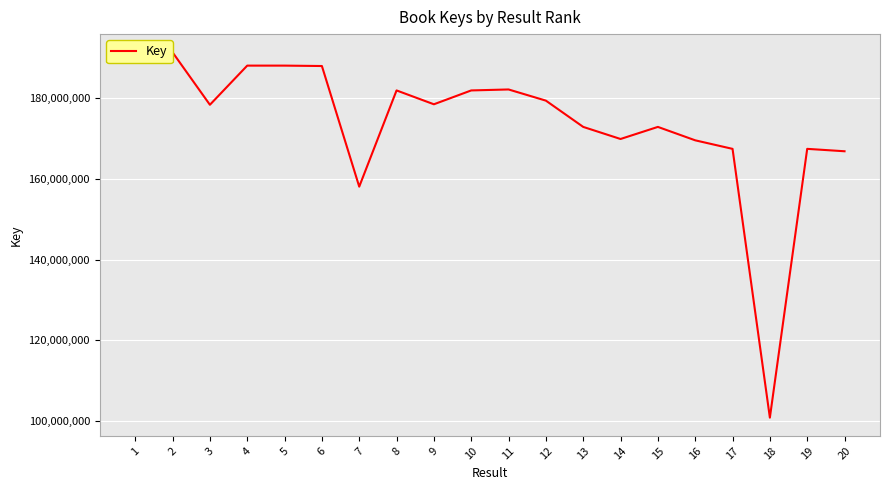

What is the value of the 18th point from the left?

100835124